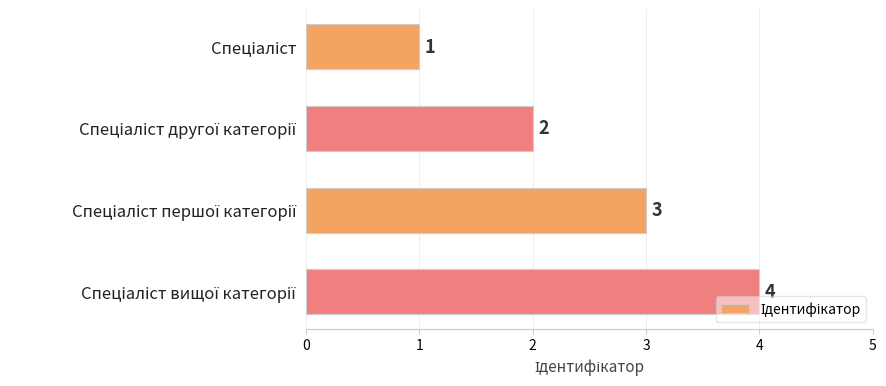

What is the minimum value shown in the chart?

1